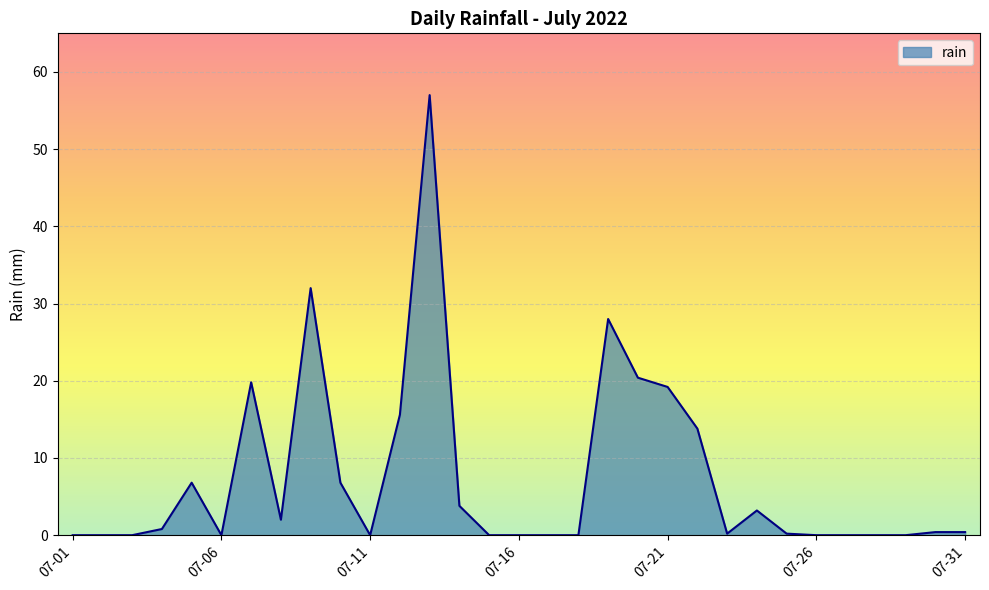

Does the chart display data point markers on the line(s)?

No